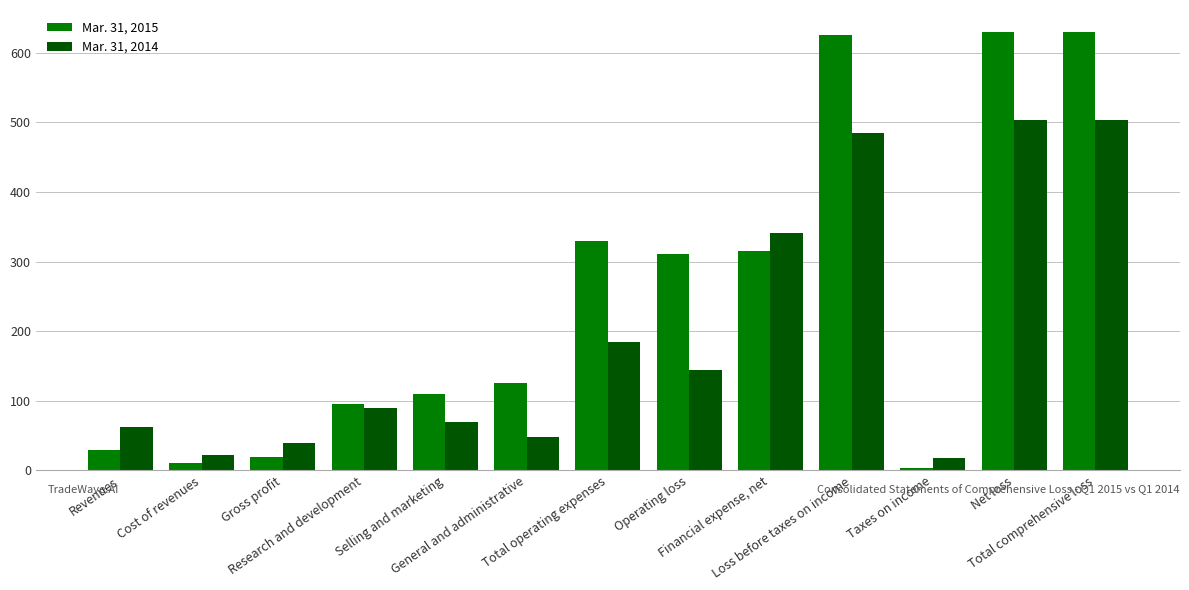

What is the spread (max minus min) of values at Operating loss?

167